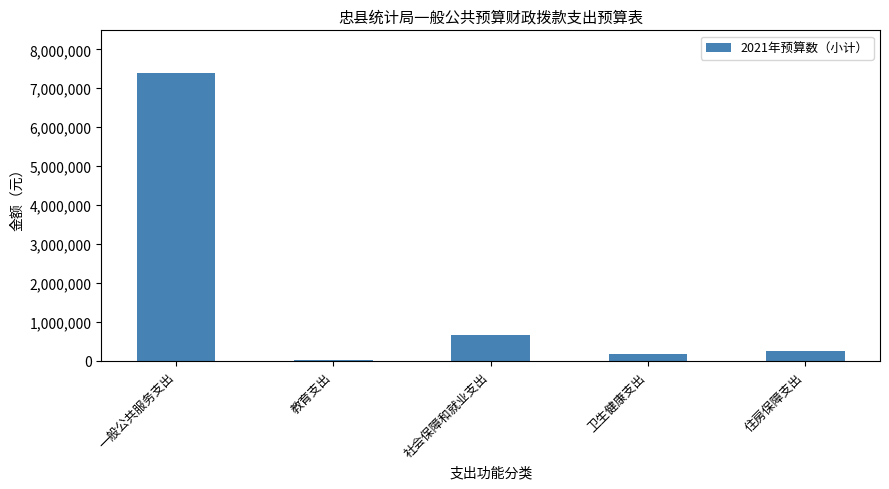

Is it true that the value at 社会保障和就业支出 is 657194?

True